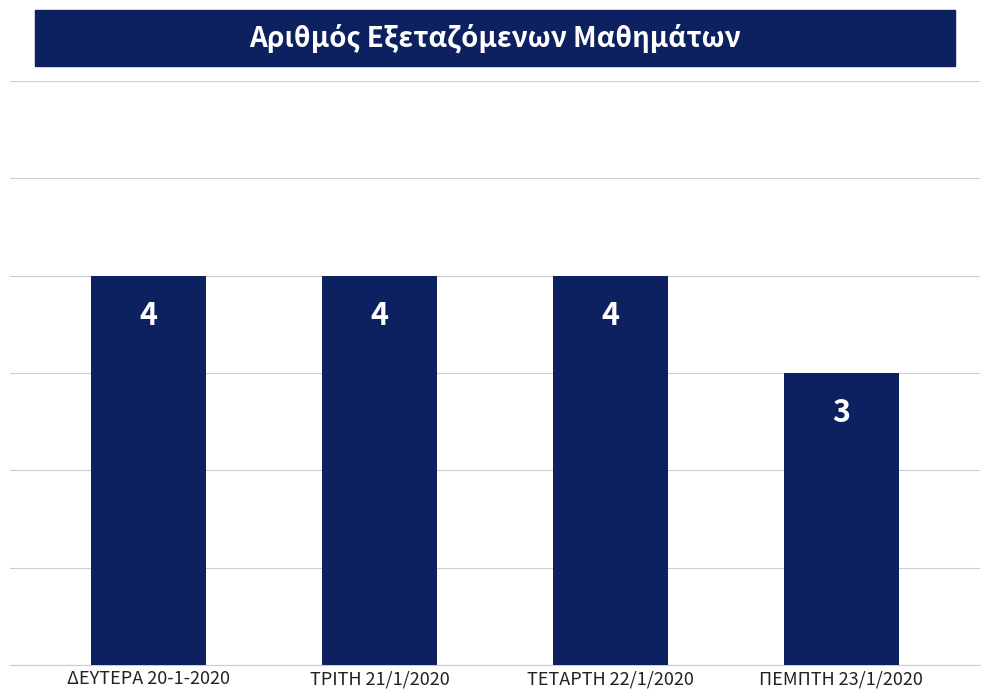

Between ΠΕΜΠΤΗ 23/1/2020 and ΔΕΥΤΕΡΑ 20-1-2020, which is larger?

ΔΕΥΤΕΡΑ 20-1-2020